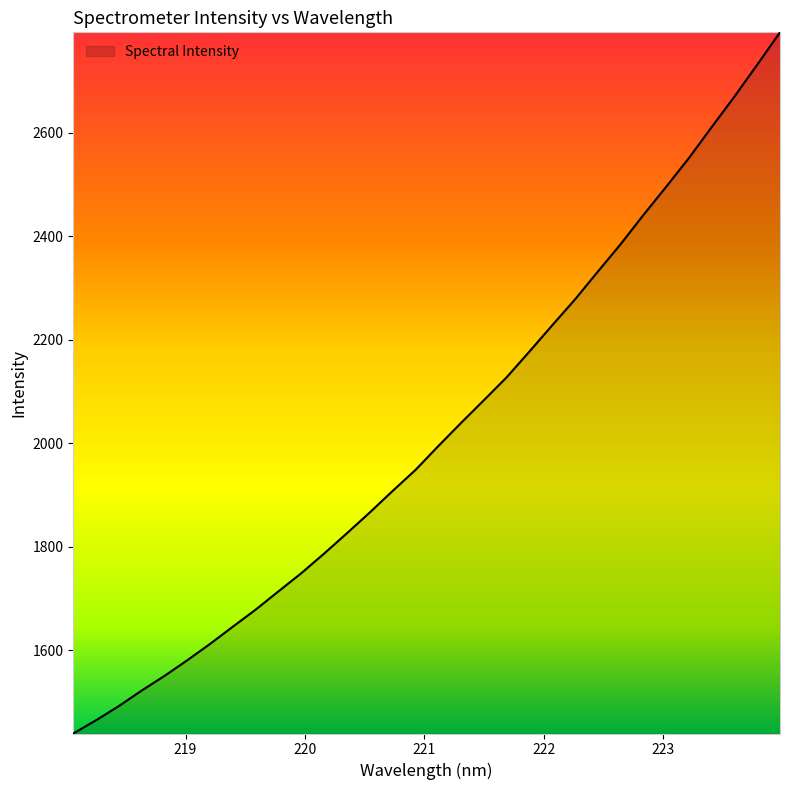

What is the maximum value shown in the chart?

2794.4